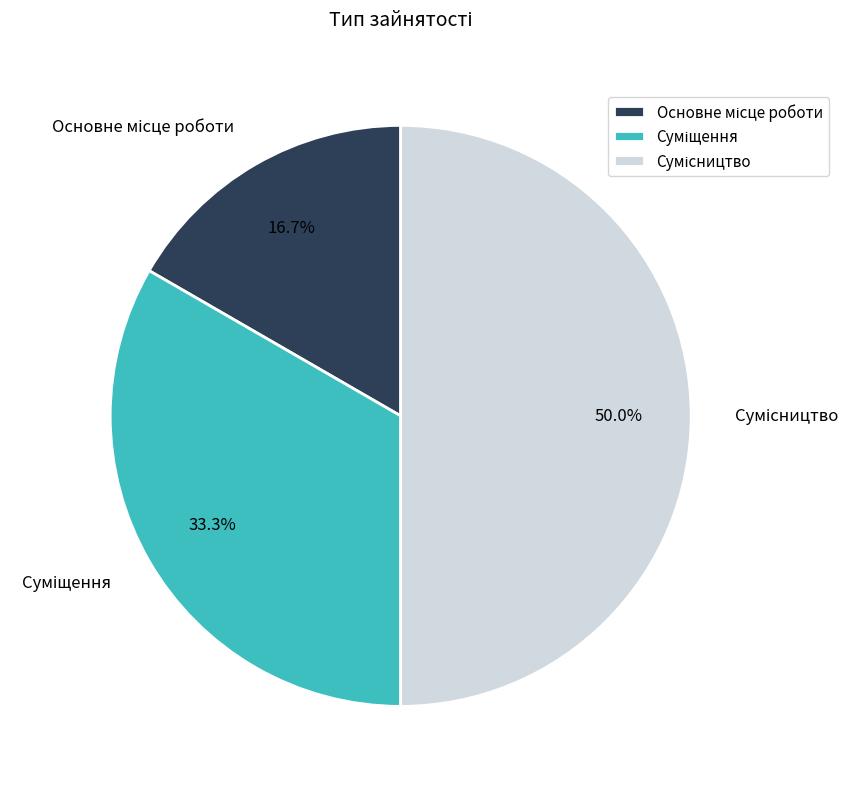

Count the number of slices in the pie.

3